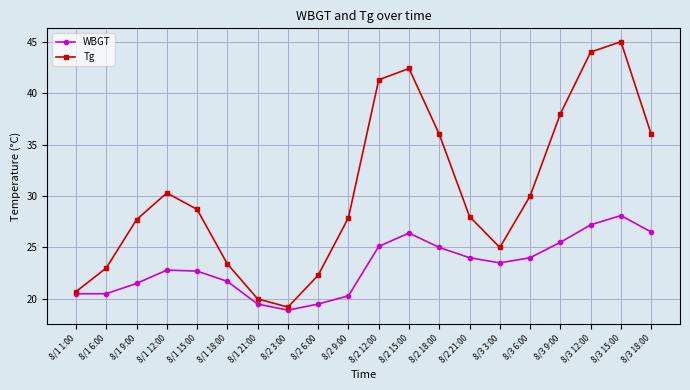

Is the value of Tg at 8/2 15:00 greater than the value of WBGT at 8/2 12:00?

Yes